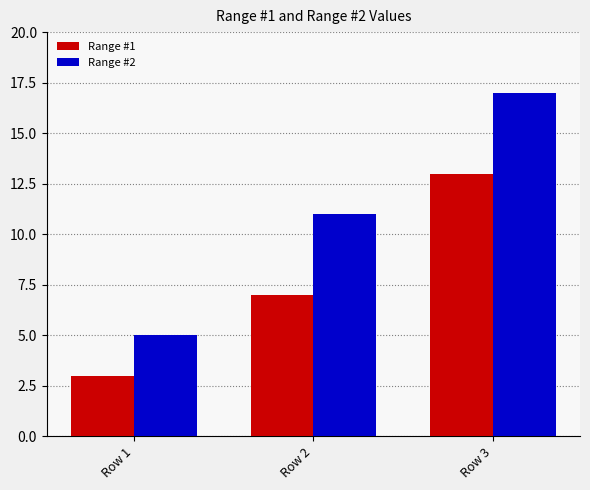

Count the Range #1 values in the range 3 to 13.

3